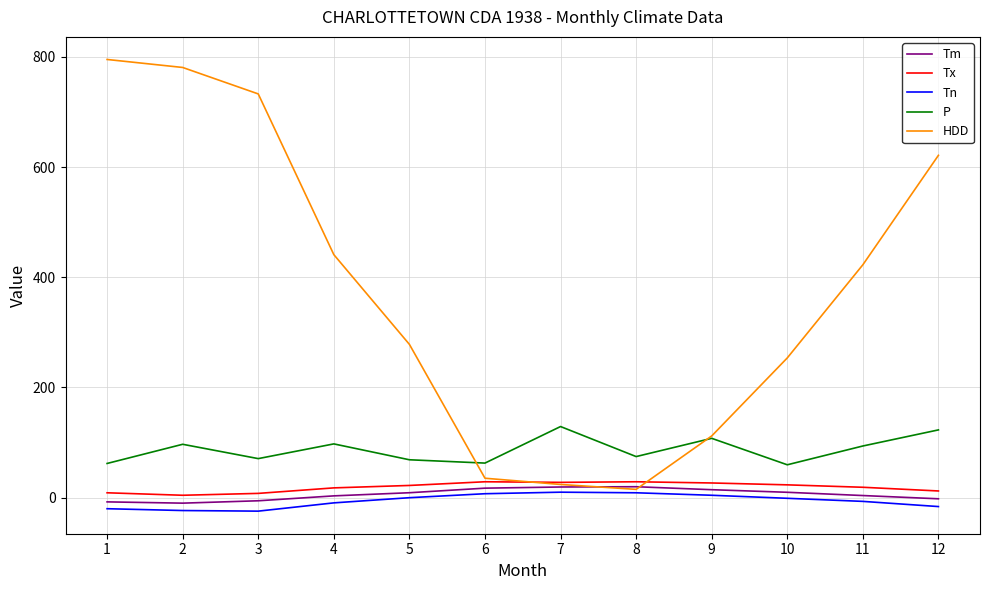

What is the highest value of the Tn series?

10.0